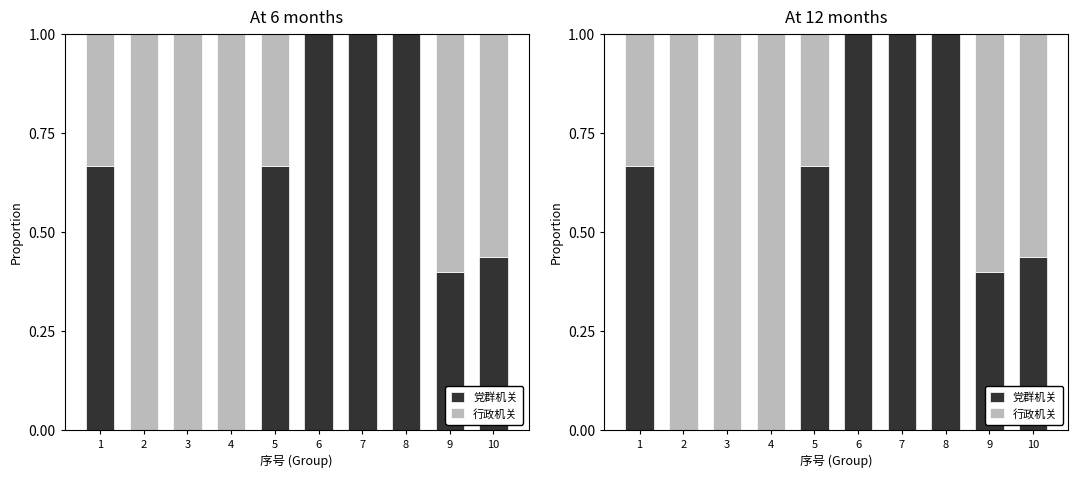

Is the value of 行政机关 at 5 greater than the value of 党群机关 at 5?

No